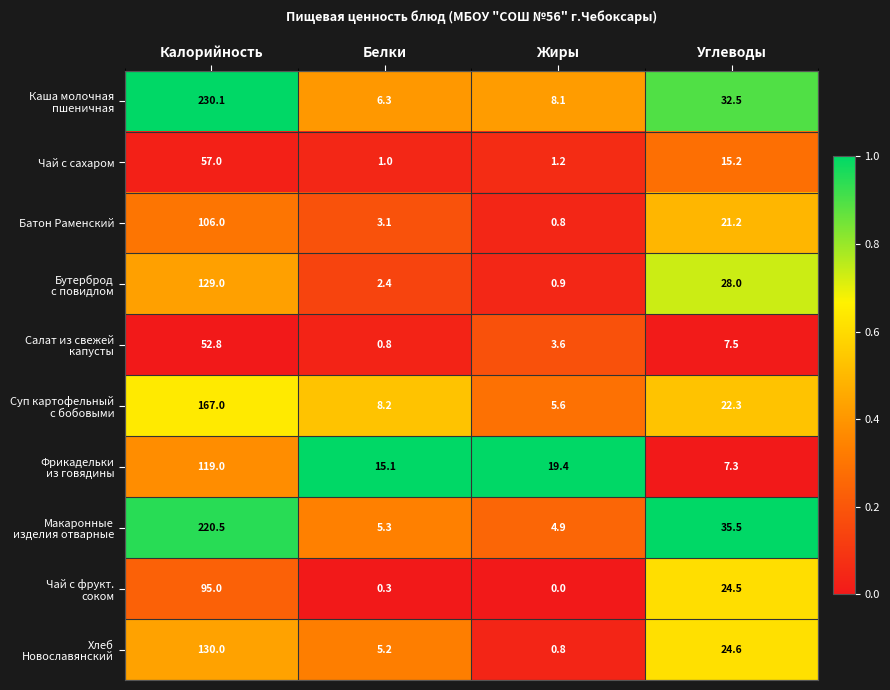

What is the difference between the highest and lowest values at Калорийность?

177.3